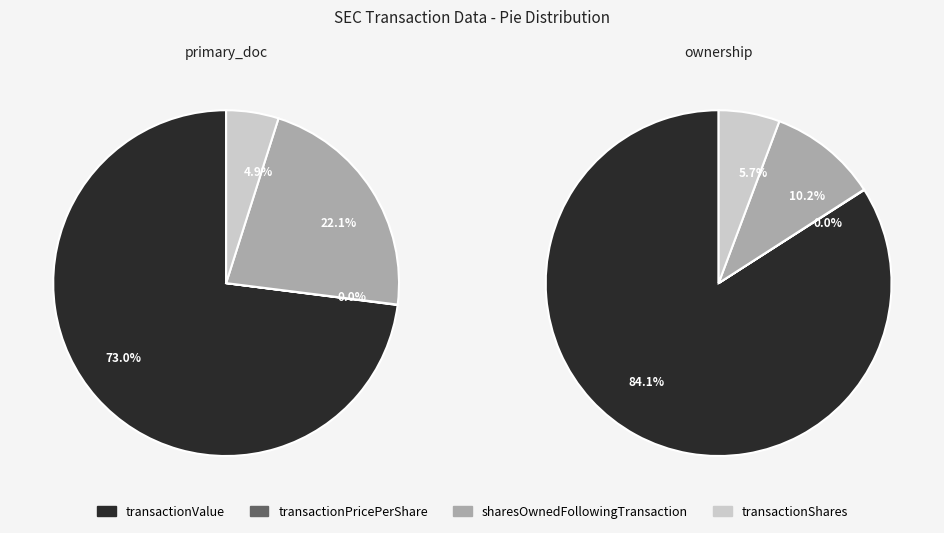

Is it true that transactionPricePerShare is 12% of the pie?

False